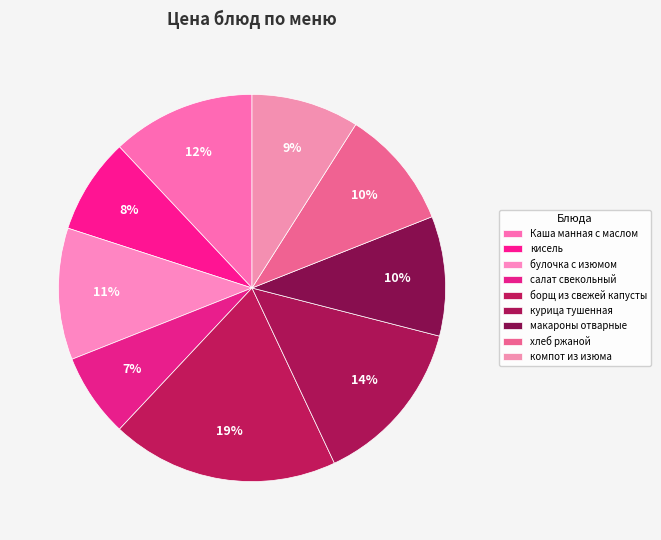

Is хлеб ржаной the majority of the pie?

No